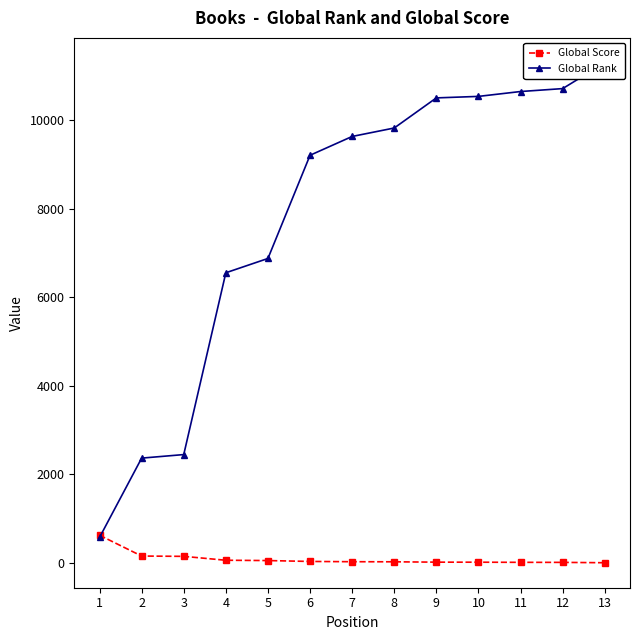

Rank the series by their average value, from lowest to highest.

Global Score, Global Rank